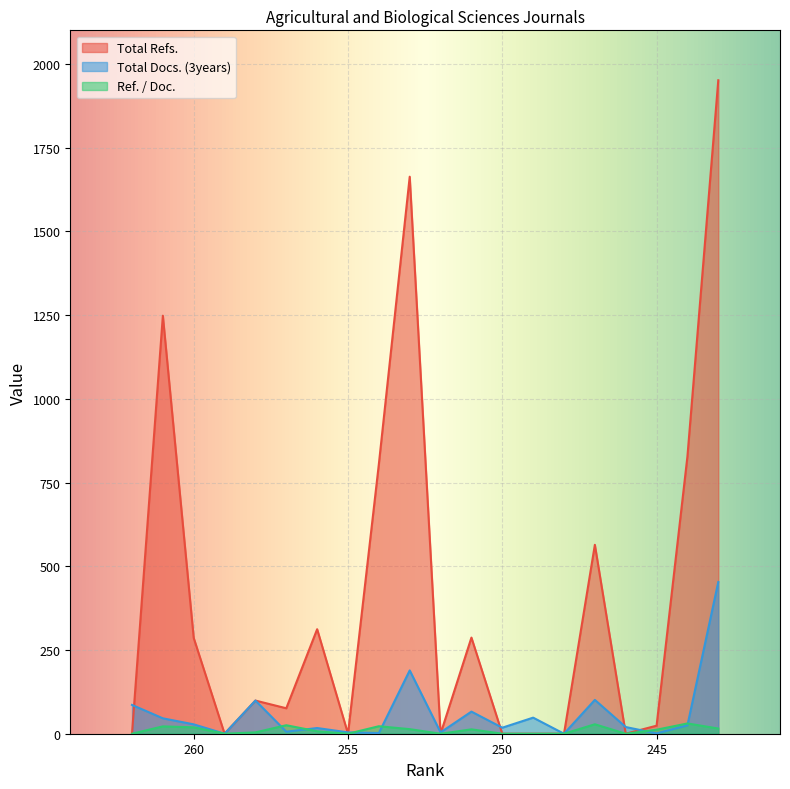

The Total Refs. series shows 2845.4 at 253. True or false?

False